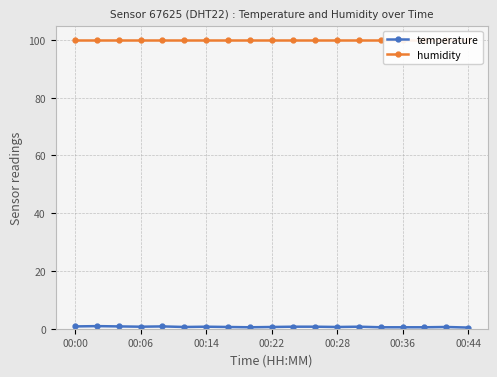

Rank the series at 10 from highest to lowest value.

humidity, temperature